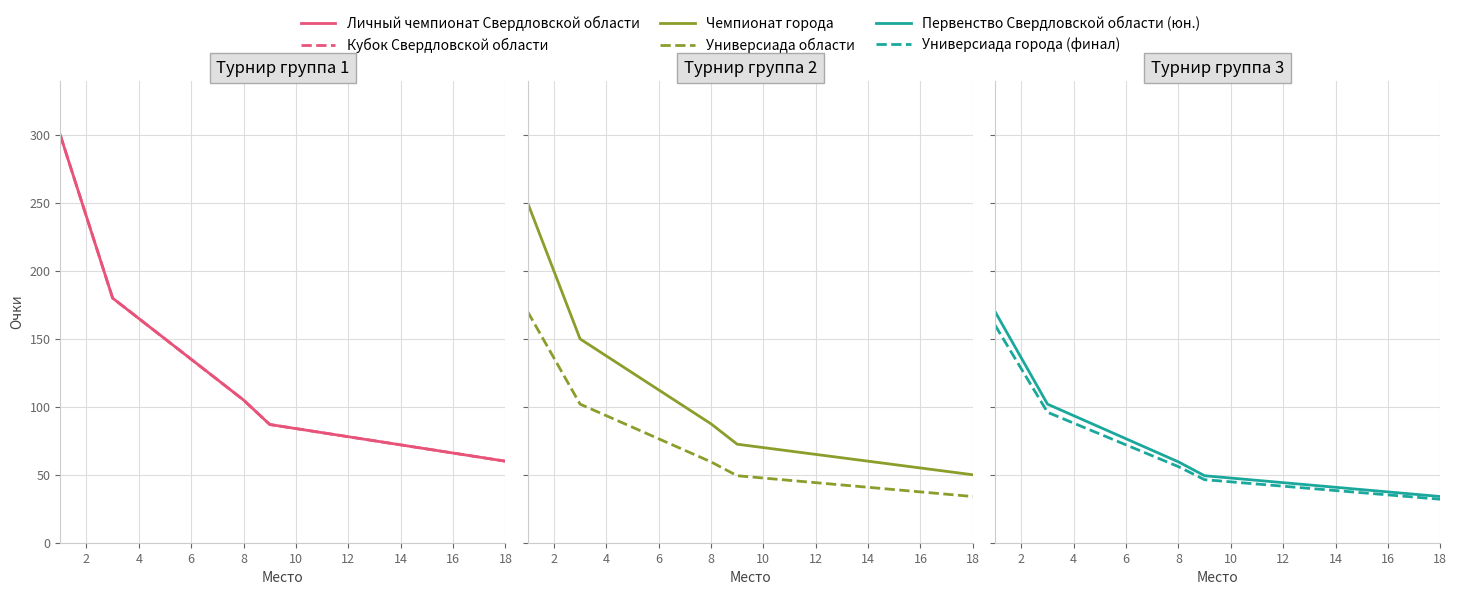

Does the chart have visible grid lines?

Yes